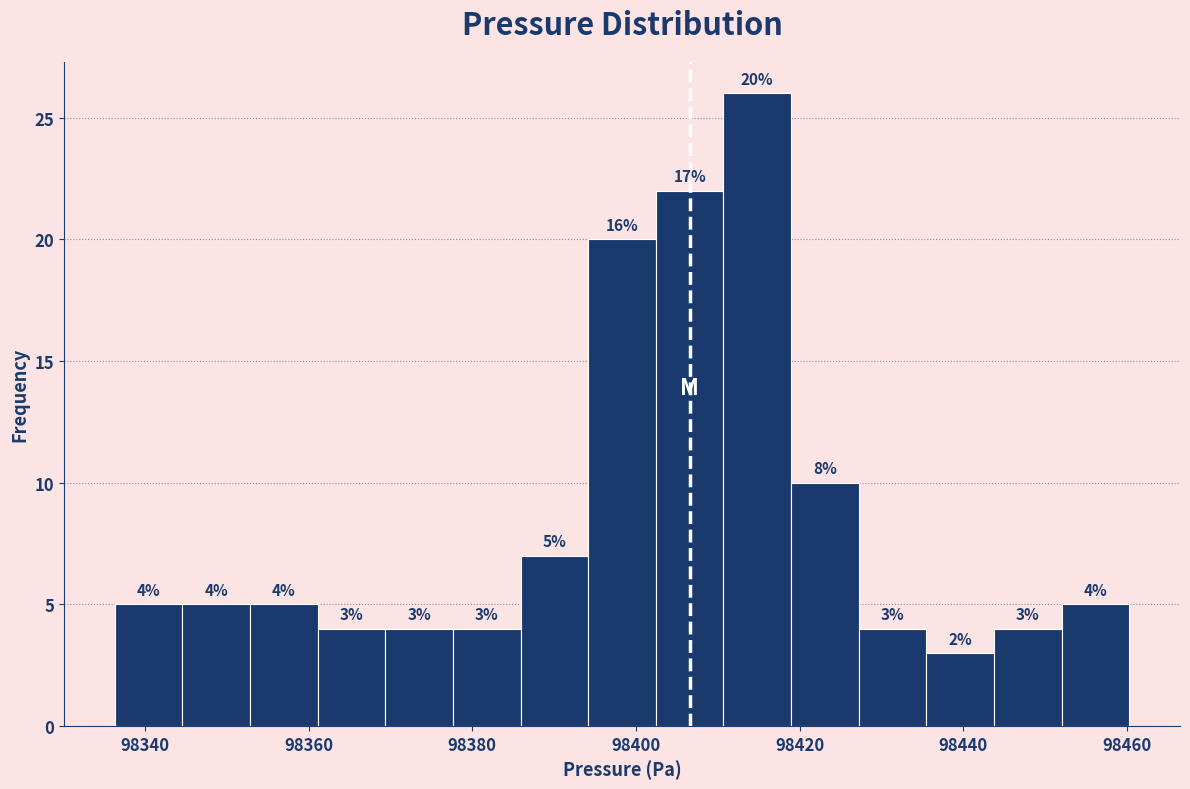

Which range on the x-axis has the tallest bar?

98410 to 98418